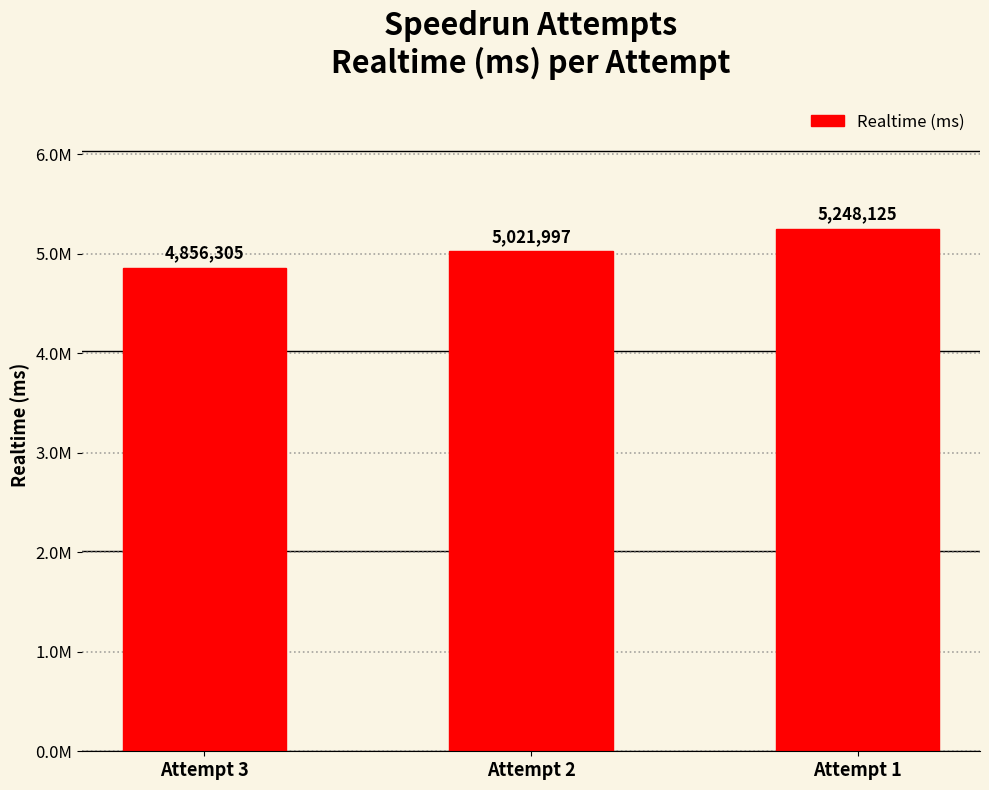

Reading right to left, what are all the values shown in this chart?

5248125	5021997	4856305